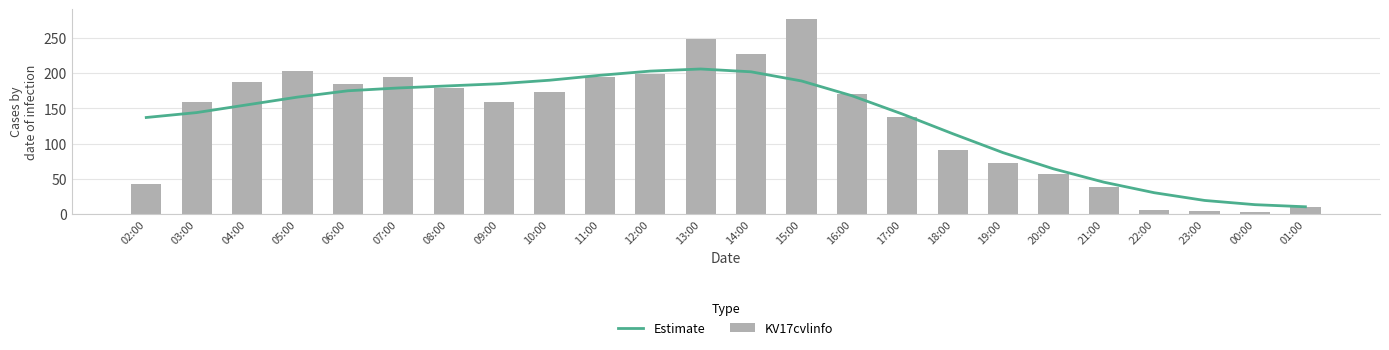

The value of Estimate at 23:00 is 13. True or false?

False